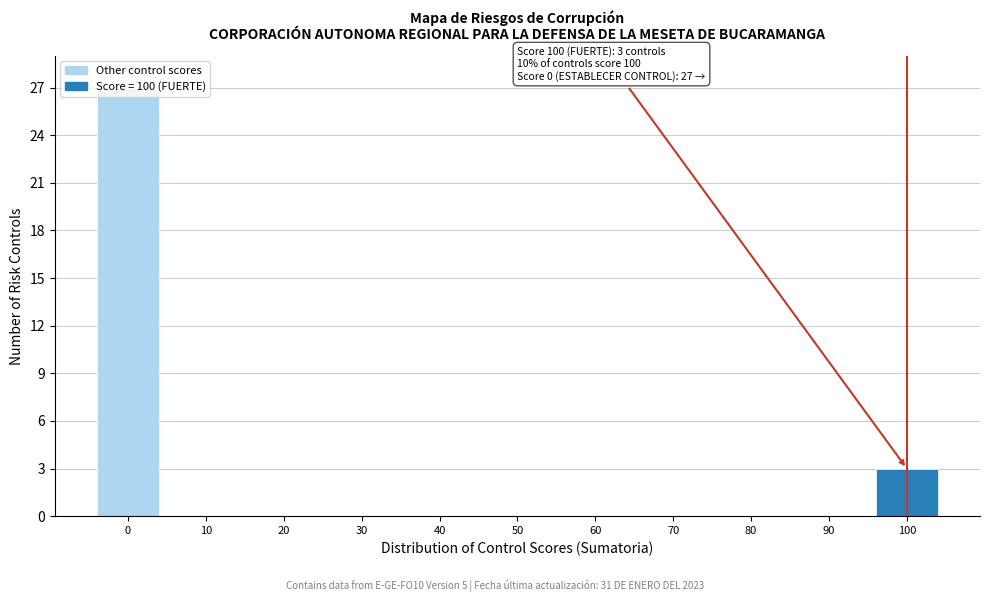

Is it true that the value at 0 is 37?

False